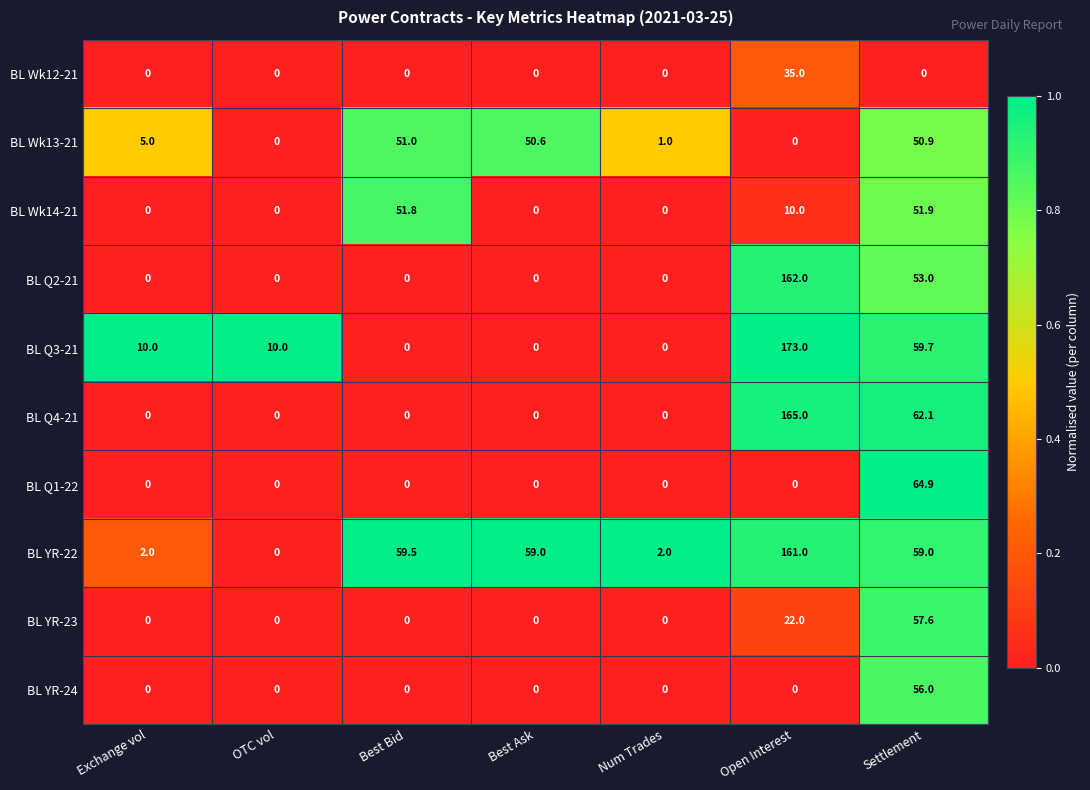

What is the difference between the maximum and minimum values in the BL Wk14-21 series?

51.9